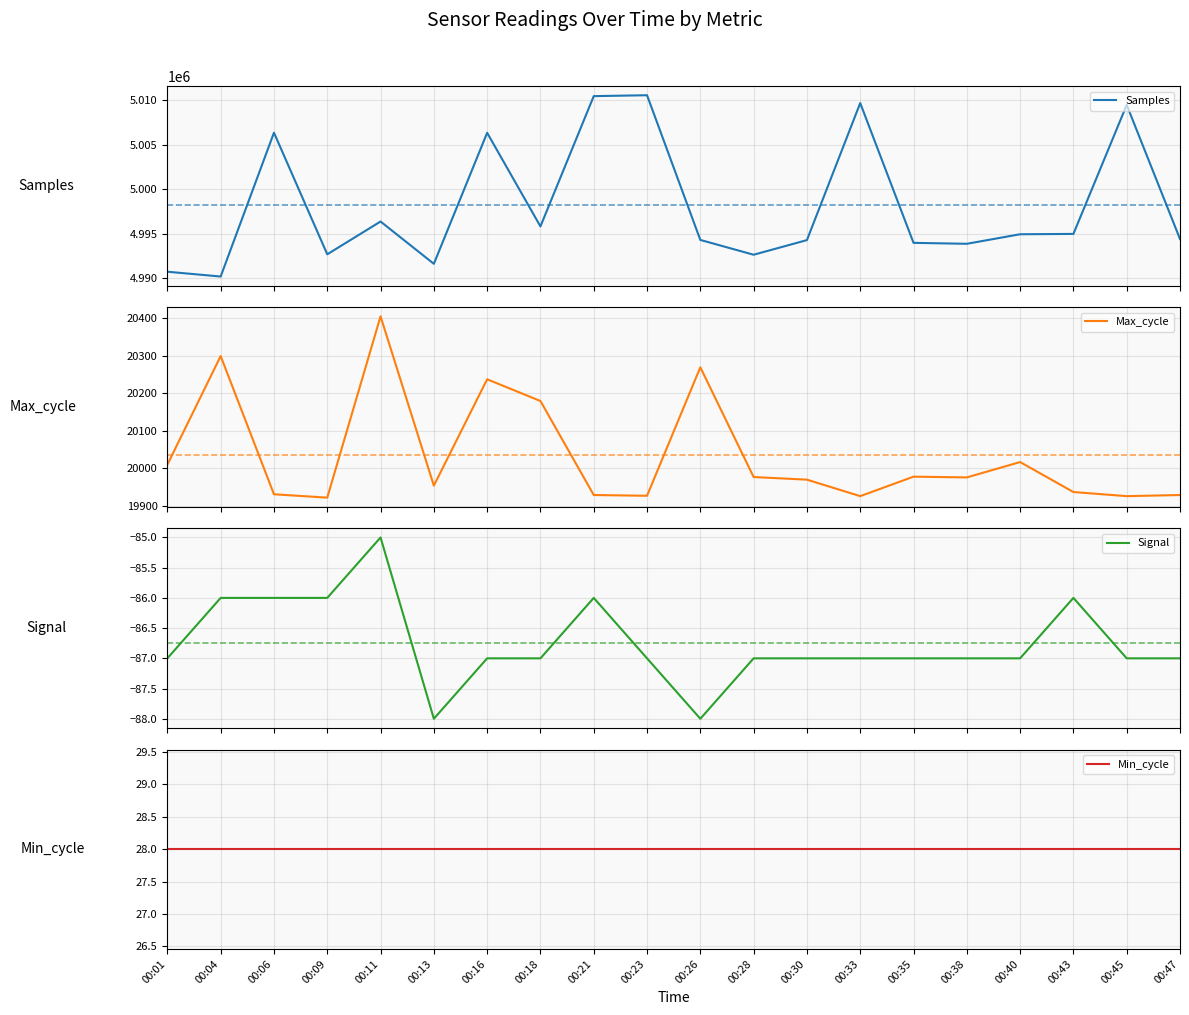

How many data points in Samples are less than 4994934?

10